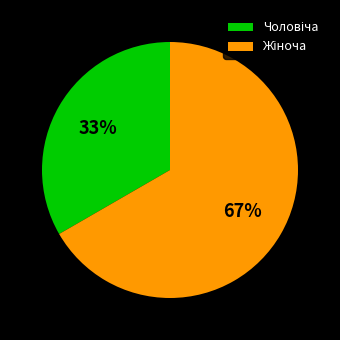

To the nearest percent, what is the average slice percentage?

50%